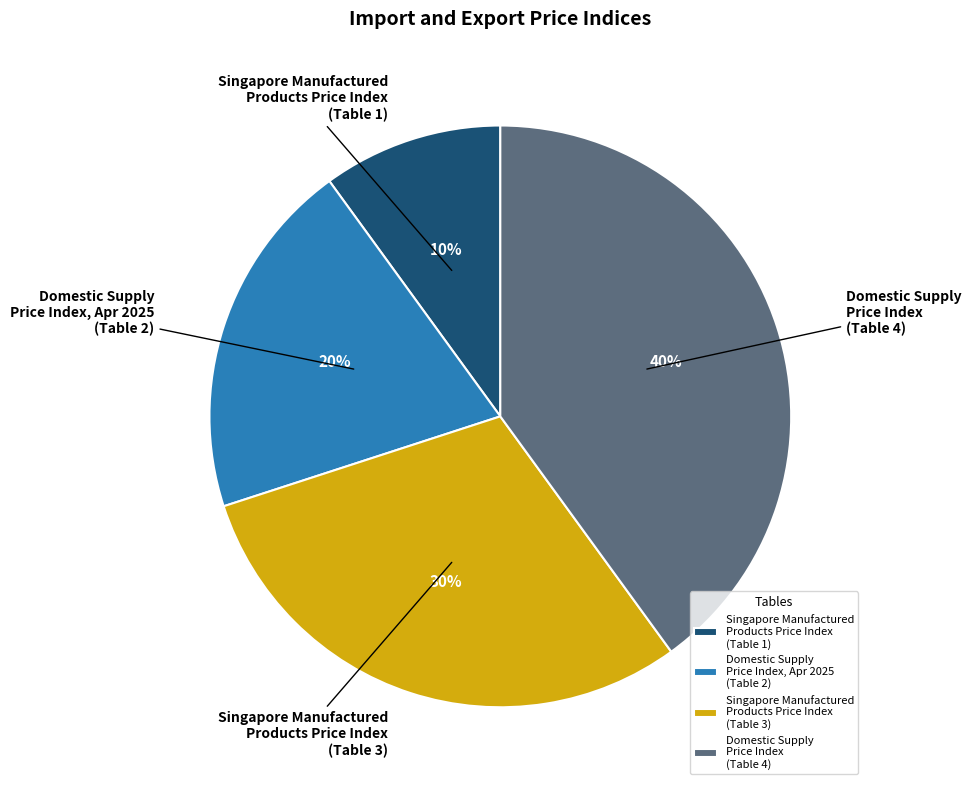

What percentage is the Singapore Manufactured Products Price Index (Table 3) slice, to the nearest percent?

30%